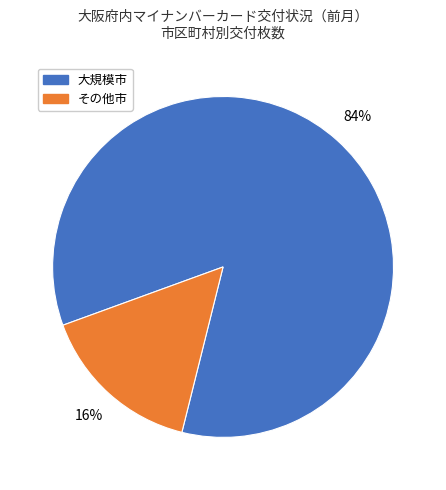

Is there any slice that represents more than half of the pie?

Yes